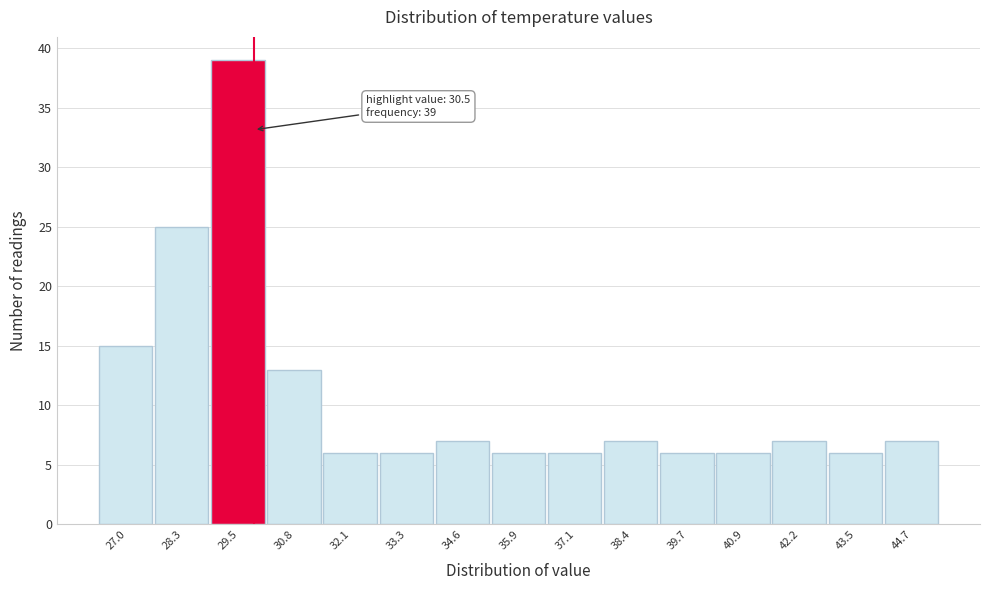

Reading right to left, transcribe all the data shown in this chart.

7	6	7	6	6	7	6	6	7	6	6	13	39	25	15